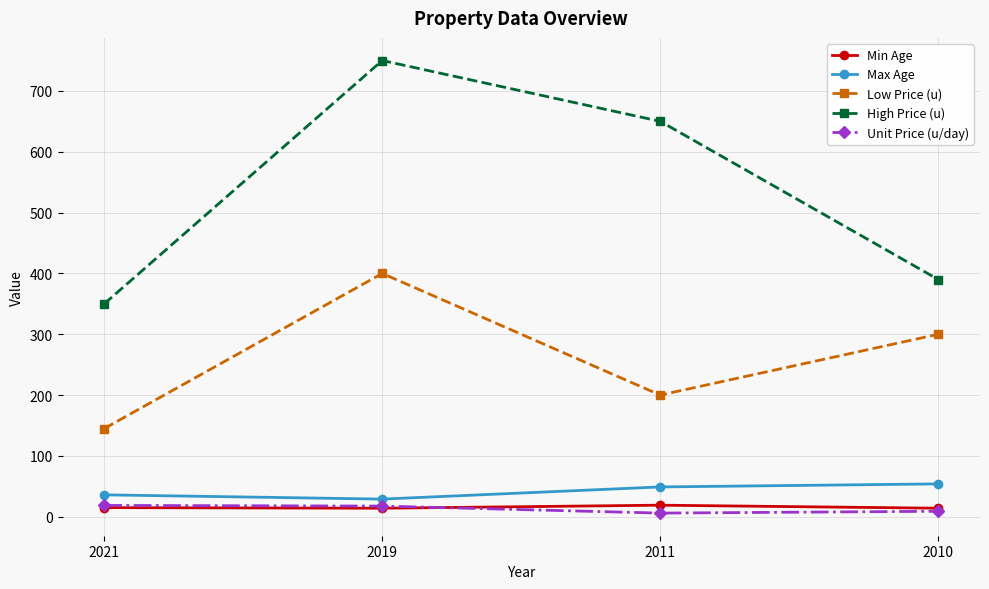

What is the difference between the maximum and minimum values in the Min Age series?

5.0